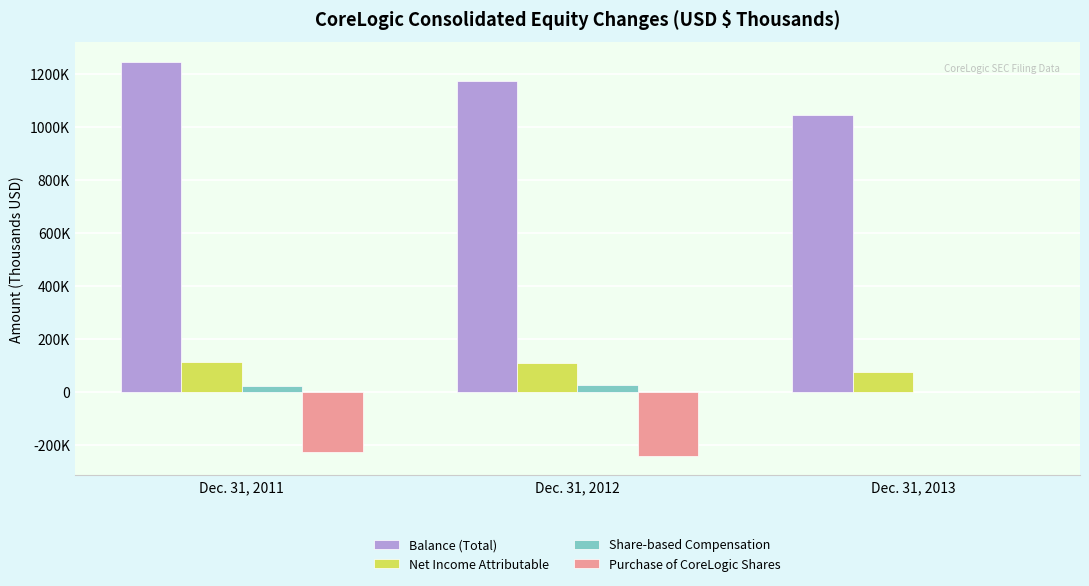

Count the Net Income Attributable values in the range 73200 to 112293.

3